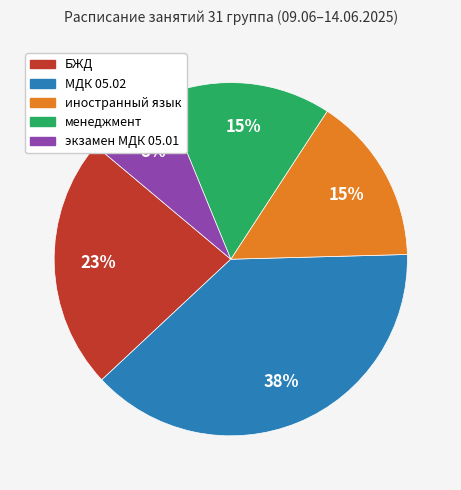

Count the number of slices in the pie.

5